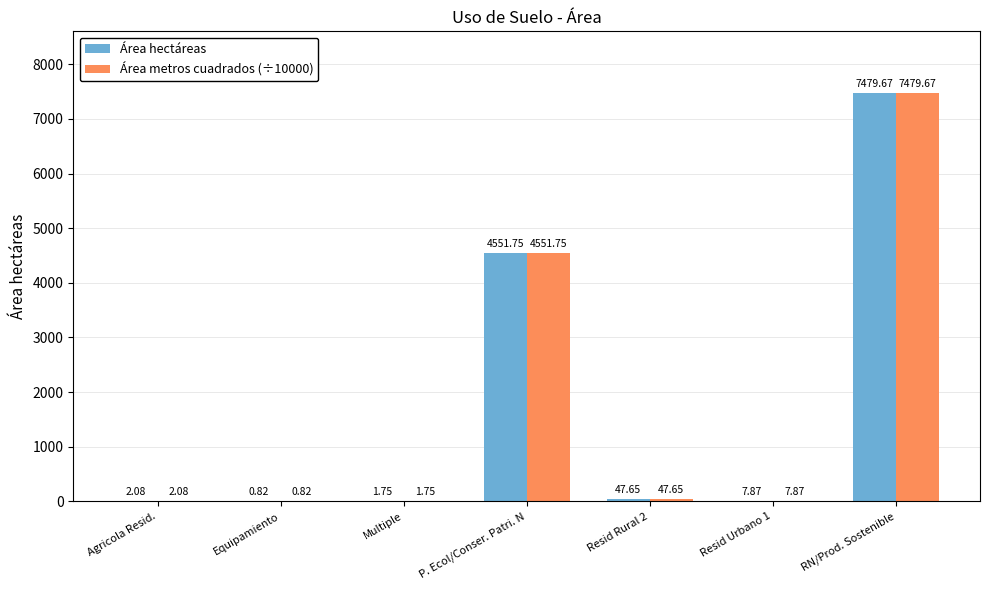

Where does the Área metros cuadrados (÷10000) series first go above 7?

P. Ecol/Conser. Patri. N